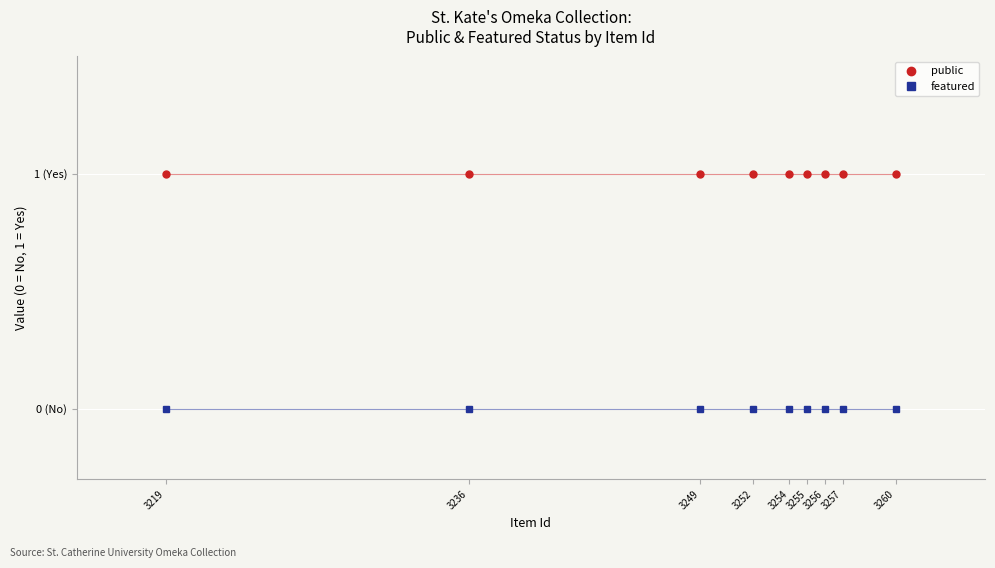

What are all the series names shown in the legend?

public, featured